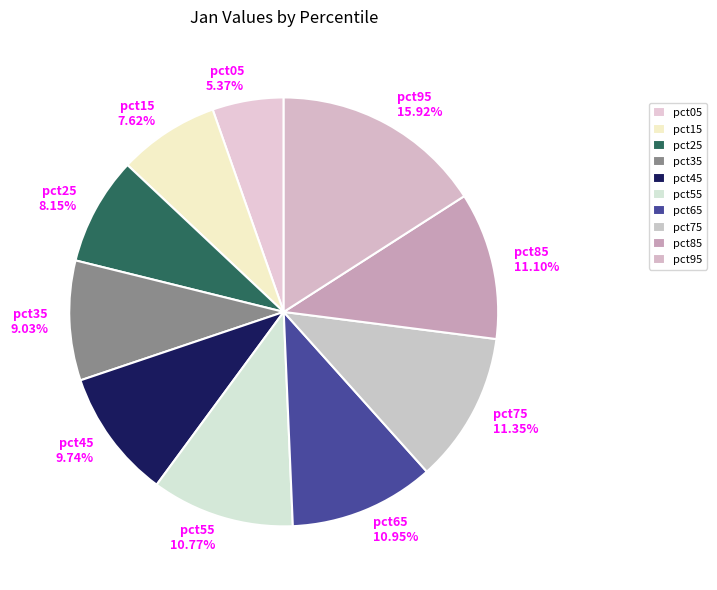

What percentage is the pct35 slice, to the nearest percent?

9%